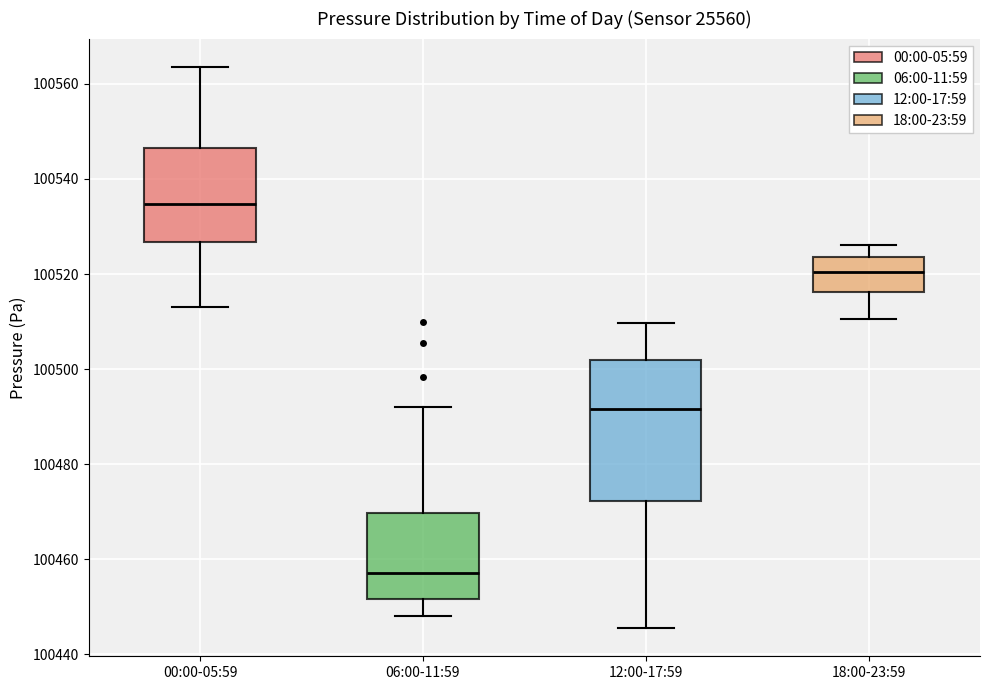

Reading left to right, read every box against the y-axis: the position of its median line, the range the box covers, and the ends of its whiskers. The values are not printed on the chart, so give them approximately, as read against the axis.

00:00-05:59: median 100534, box 100526 to 100546, whiskers 100514 to 100564
06:00-11:59: median 100458, box 100452 to 100470, whiskers 100448 to 100492
12:00-17:59: median 100492, box 100472 to 100502, whiskers 100446 to 100510
18:00-23:59: median 100520, box 100516 to 100524, whiskers 100510 to 100526